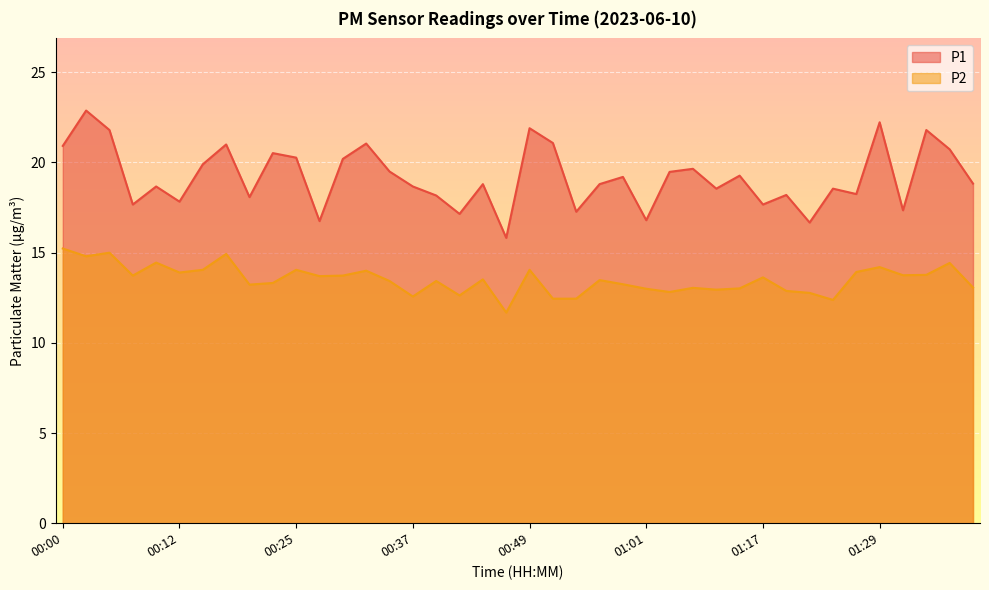

True or false: P1 and P2 intersect in this chart.

False